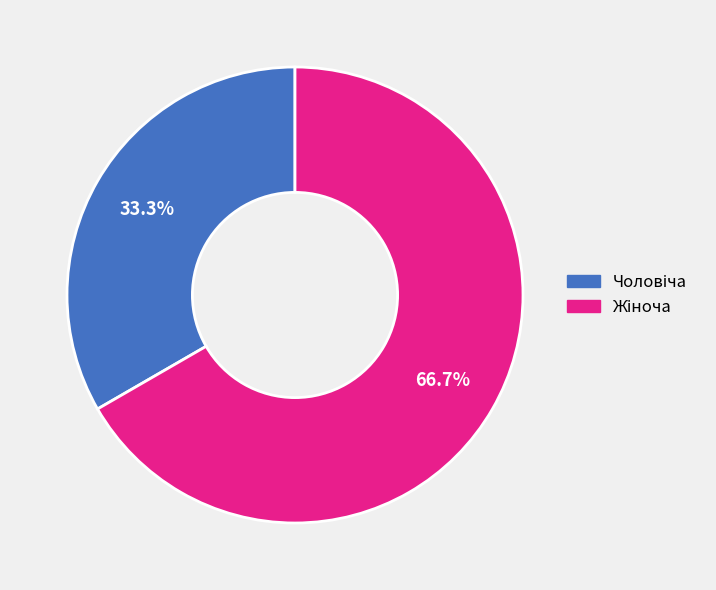

Is there a majority slice in this chart?

Yes